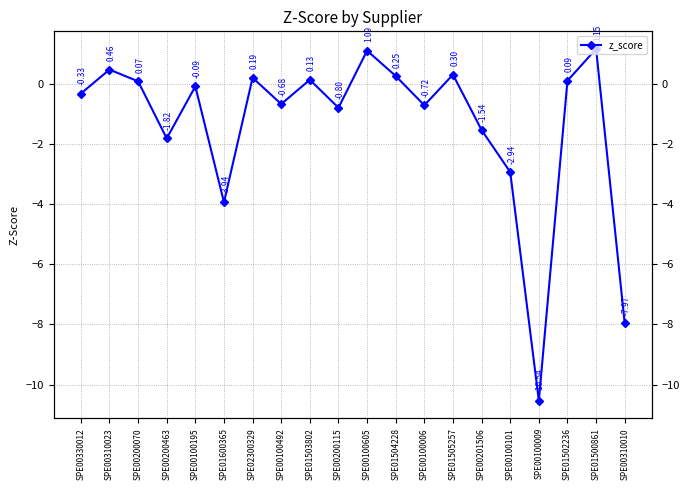

How many interior local valleys (lower than both neighbors) does the data have?

6